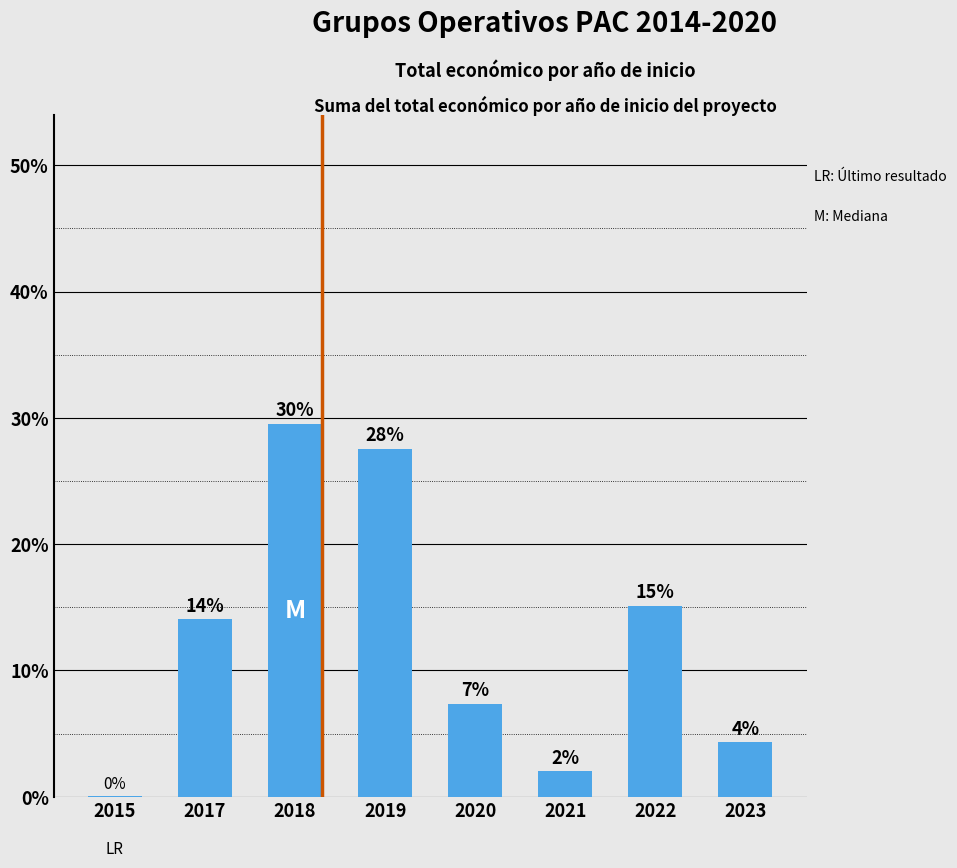

Rank the categories by value from highest to lowest.

2018, 2019, 2022, 2017, 2020, 2023, 2021, 2015